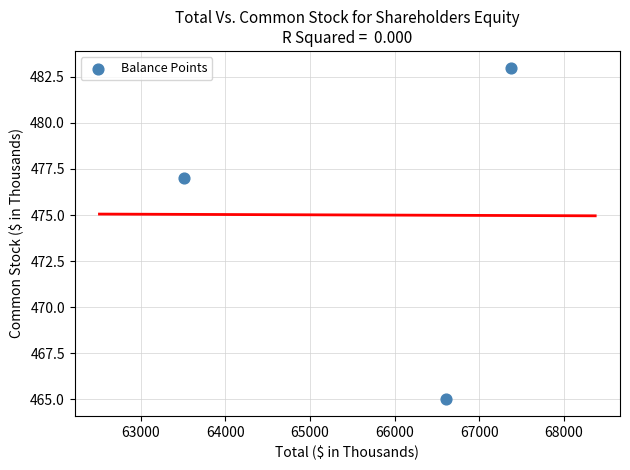

What Y value in the scatter plot is closest to 474?

477